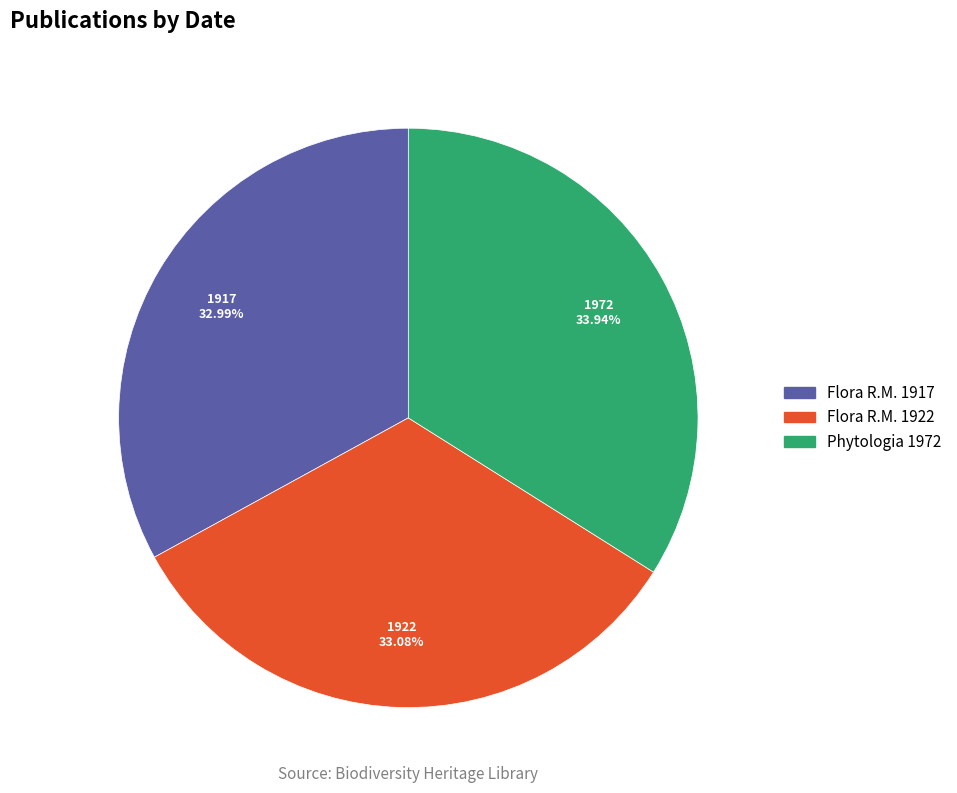

Is there any slice that represents more than half of the pie?

No